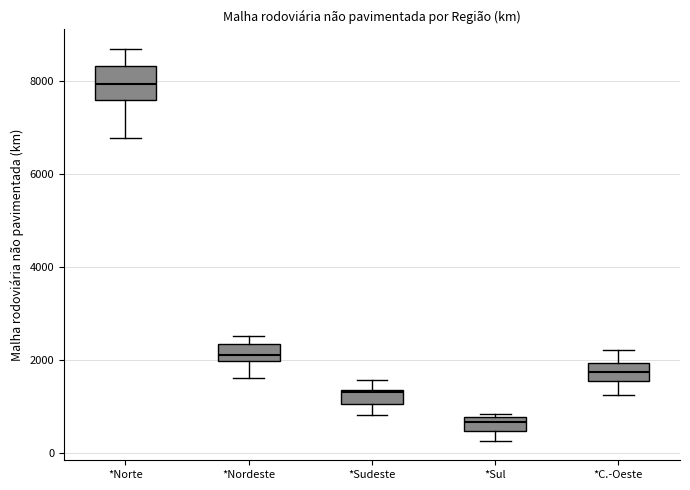

Reading left to right, transcribe this box plot: for each box, give where its median line is, the range the box spans, and where its two whiskers end, as read against the y-axis. The values are not printed on the chart, so give them approximately, as read against the axis.

*Norte: median 8000, box 7600 to 8400, whiskers 6800 to 8600
*Nordeste: median 2200, box 2000 to 2400, whiskers 1600 to 2600
*Sudeste: median 1400, box 1000 to 1400, whiskers 800 to 1600
*Sul: median 600, box 400 to 800, whiskers 200 to 800
*C.-Oeste: median 1800, box 1600 to 2000, whiskers 1200 to 2200